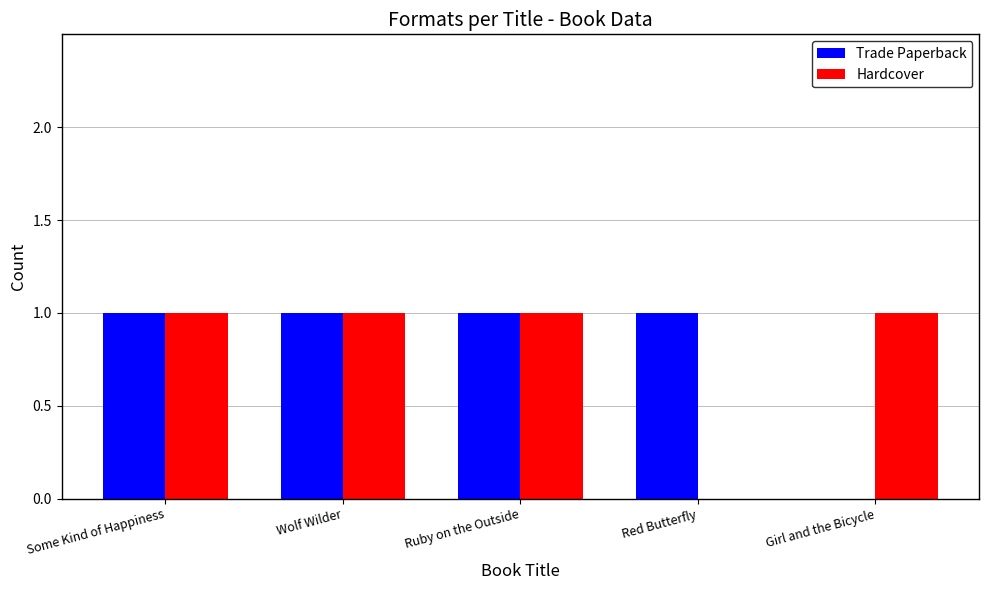

Is it true that Trade Paperback equals 0 at Girl and the Bicycle?

True